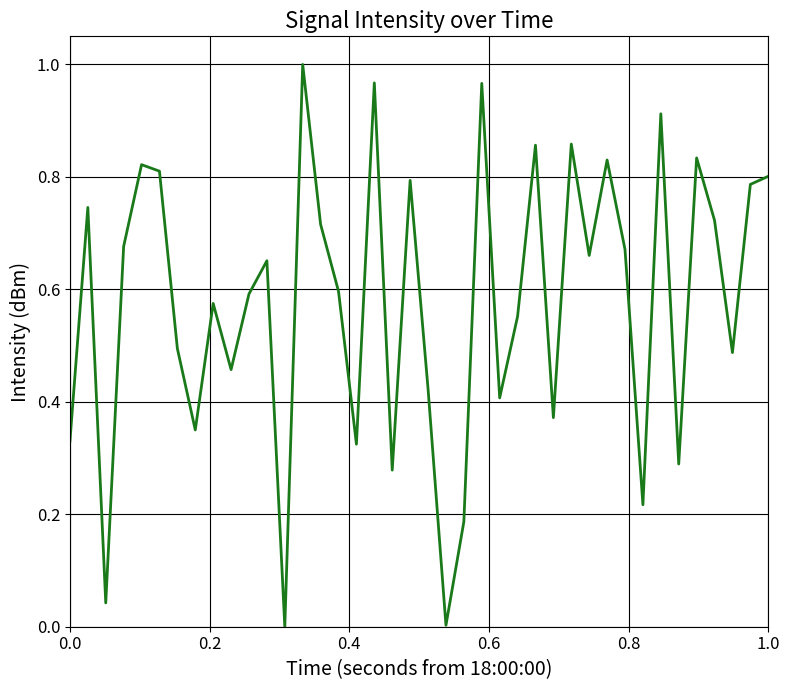

Is it true that the value at 1.0 is 0.8?

True